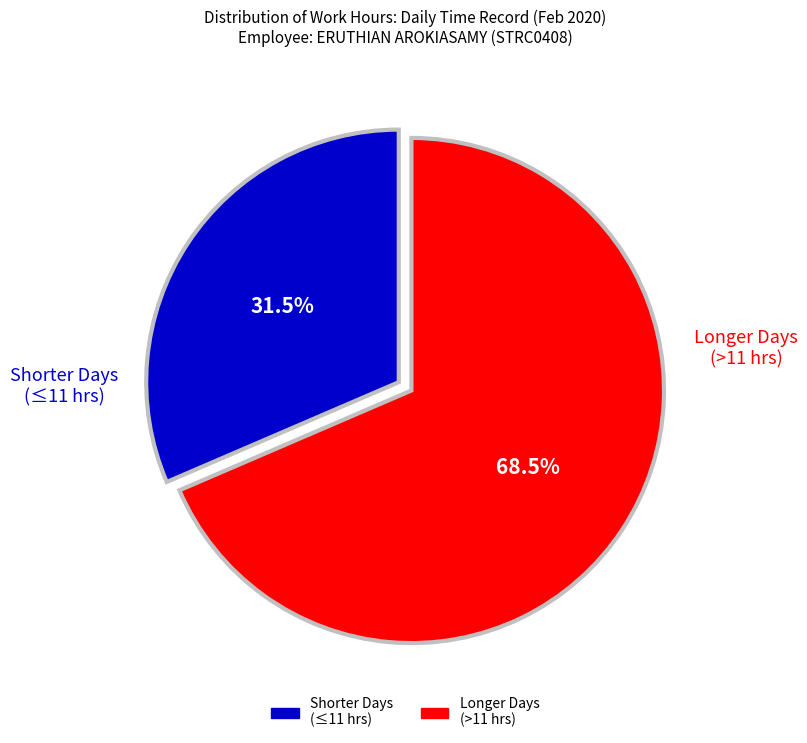

Is there a majority slice in this chart?

Yes